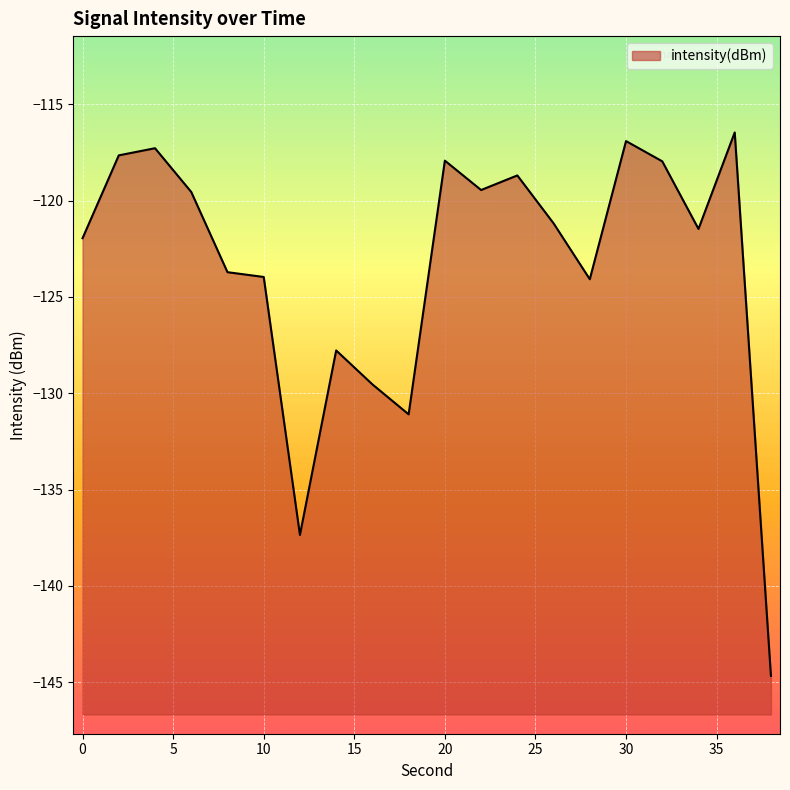

The value at 38 is -219.3. True or false?

False